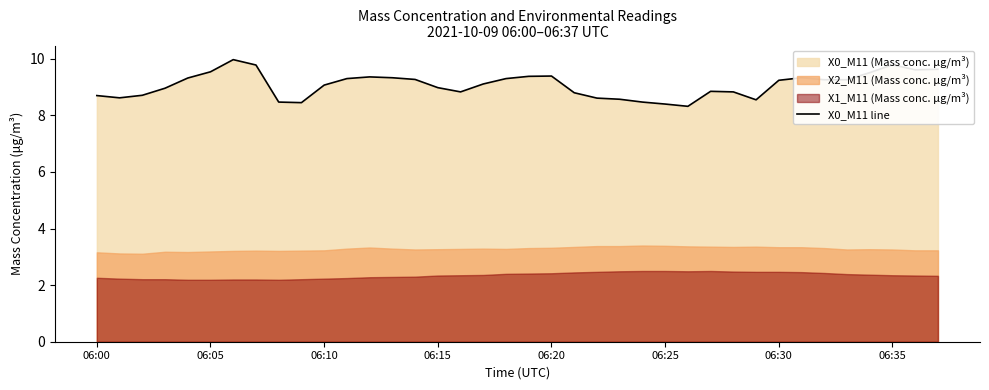

What is the highest value of the X0_M11 line series?

10.0